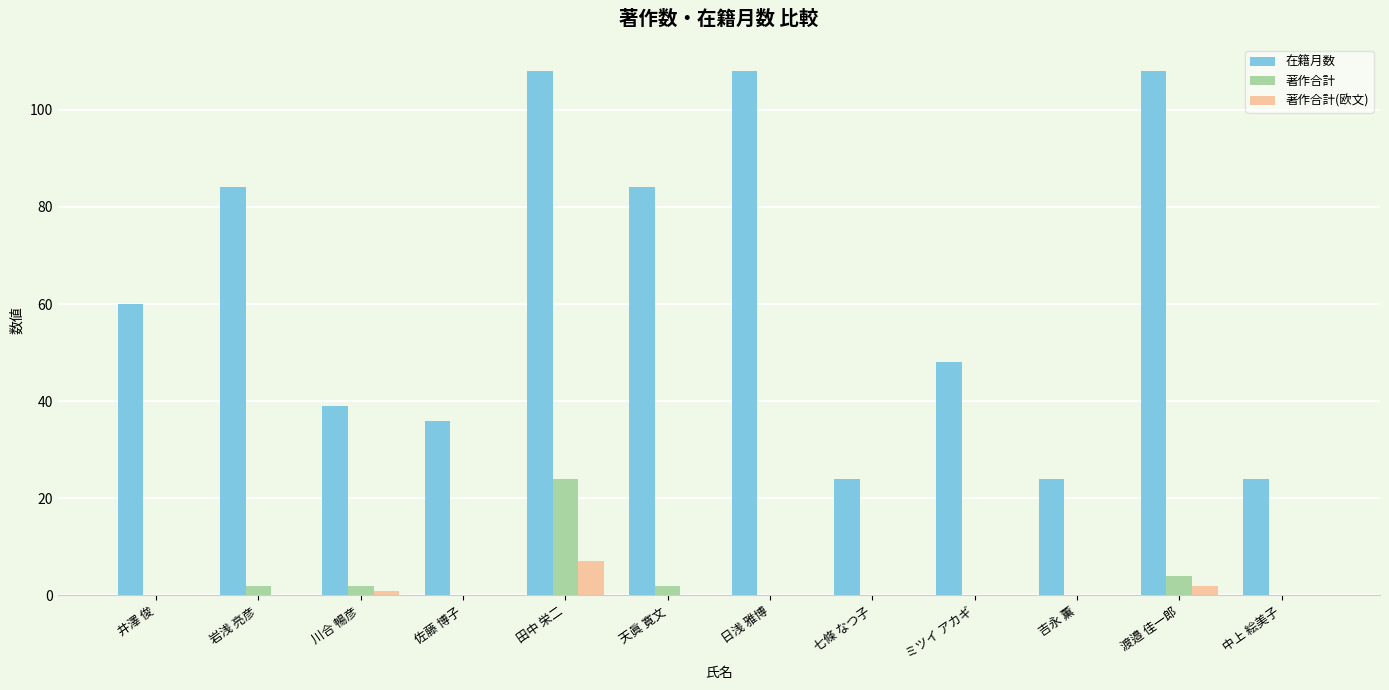

What is the sum of all 著作合計(欧文) values?

10